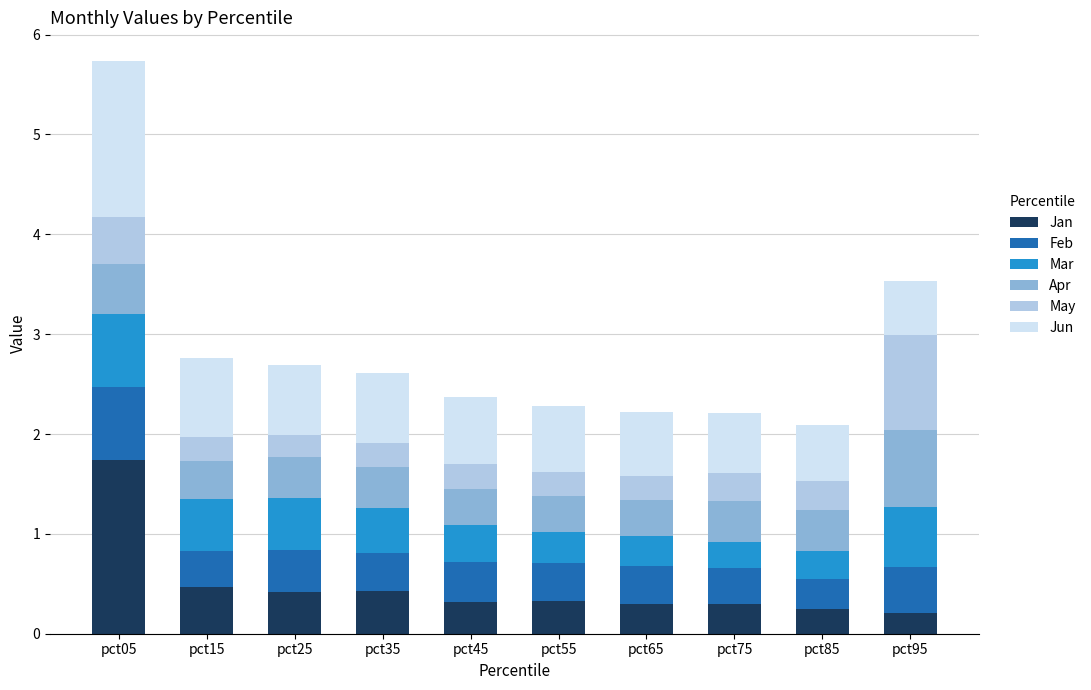

The Jan series shows 0.3 at pct75. True or false?

True